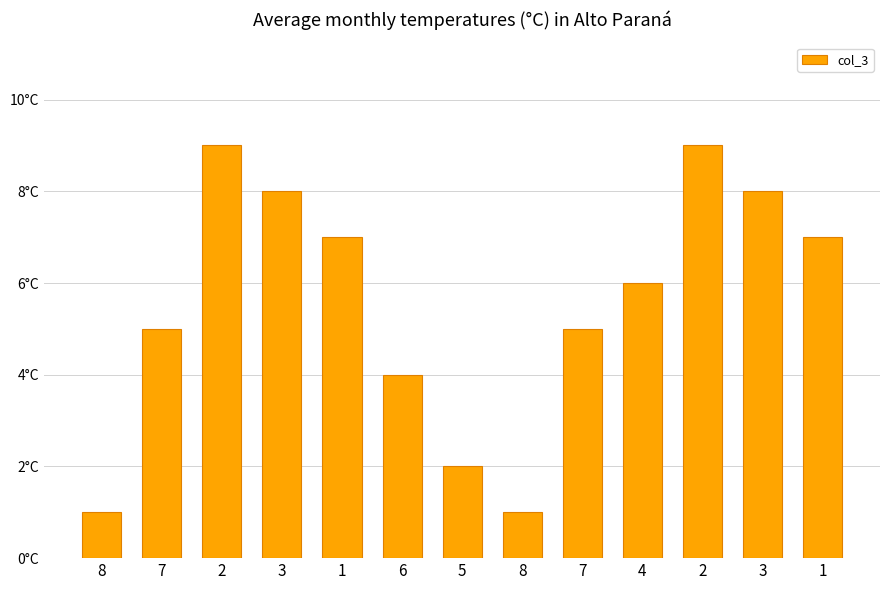

Are the bars horizontal?

No